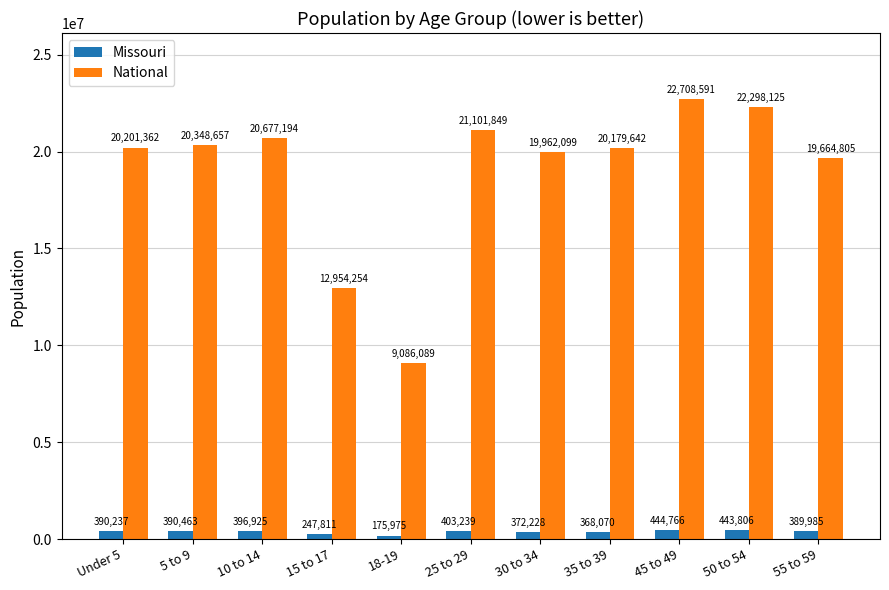

At which label is National closest to 15897340?

15 to 17